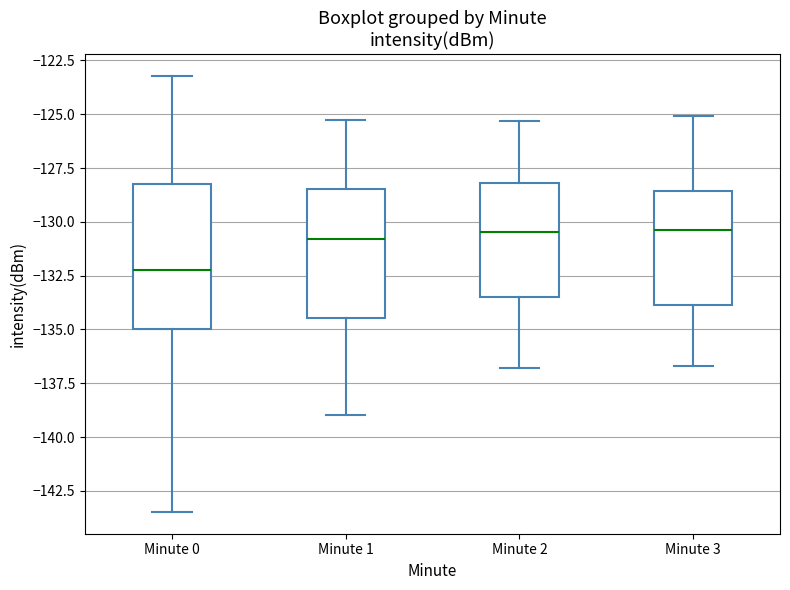

Where does the upper whisker of the box for Minute 0 end on the y-axis? The values are not printed on the chart, so give them approximately, as read against the axis.

-123.0